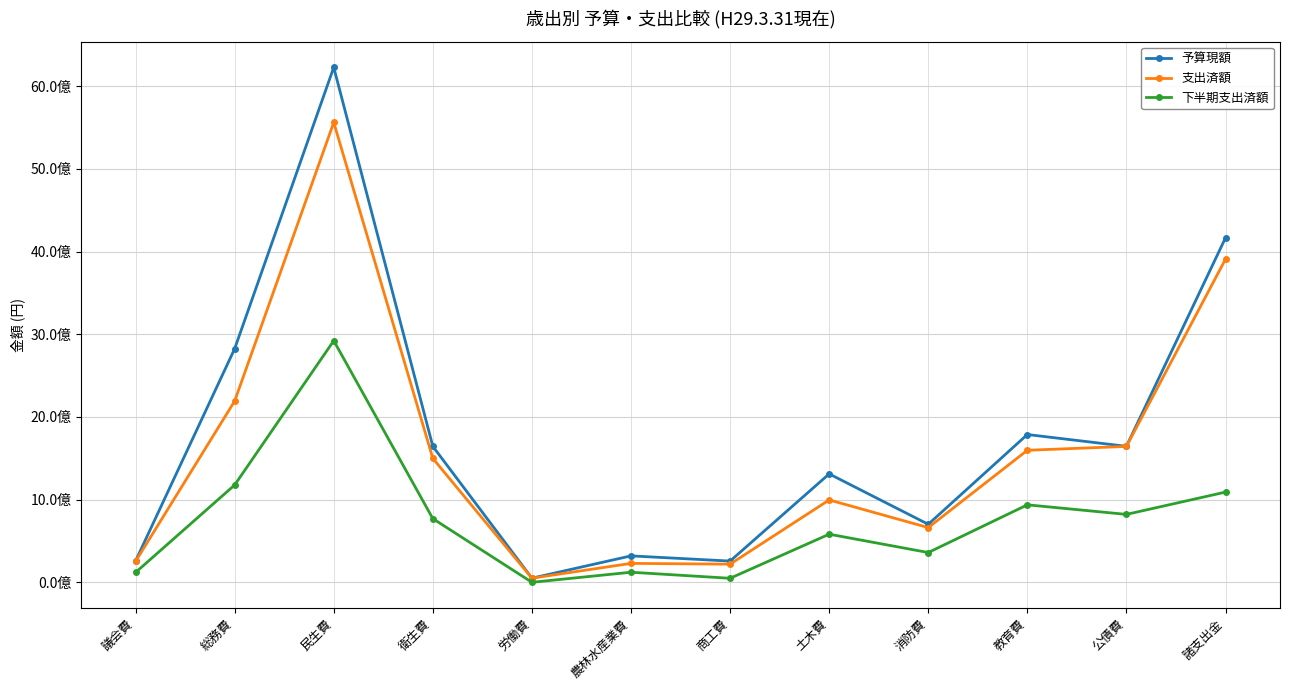

True or false: 下半期支出済額 and 予算現額 cross at least once.

False